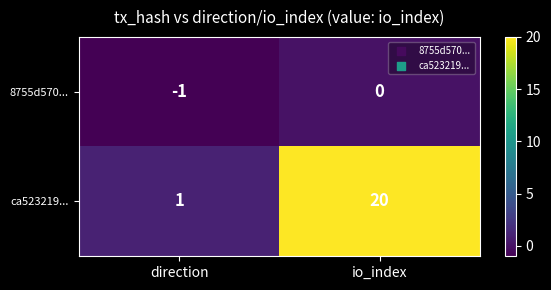

Count the number of data series in this chart.

2